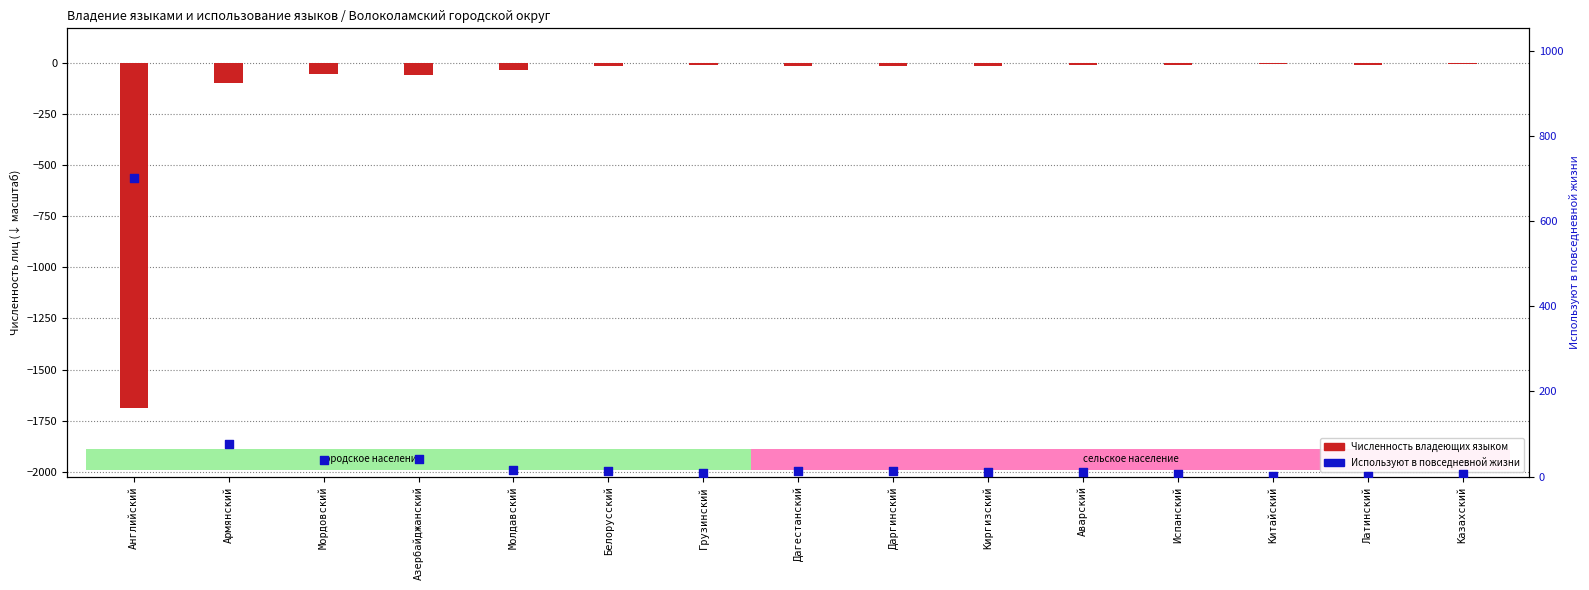

At which category is the sum across all series the highest?

Казахский